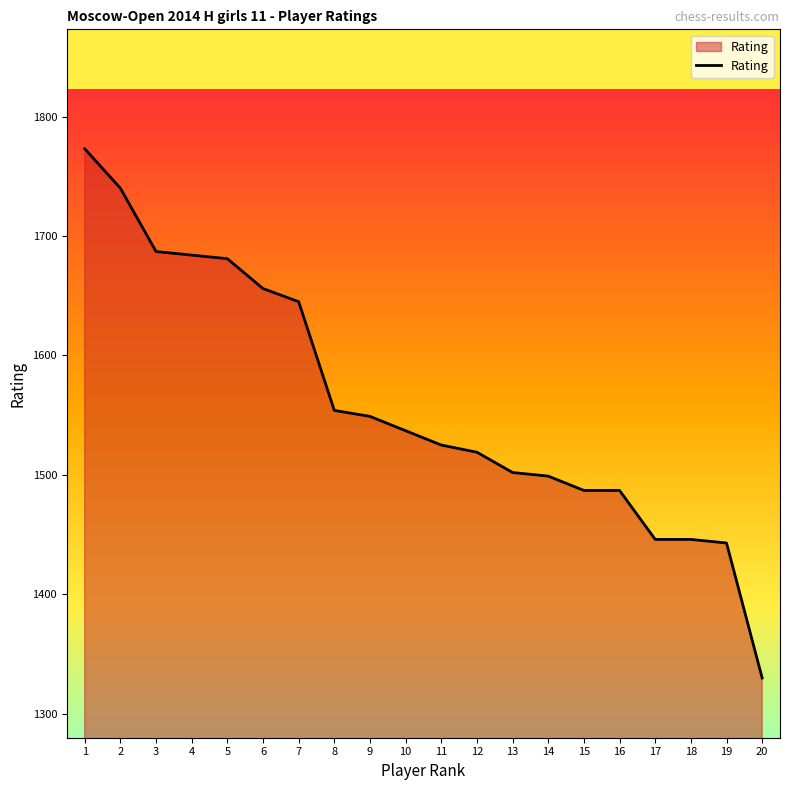

At which category does the chart reach its peak across all series?

1